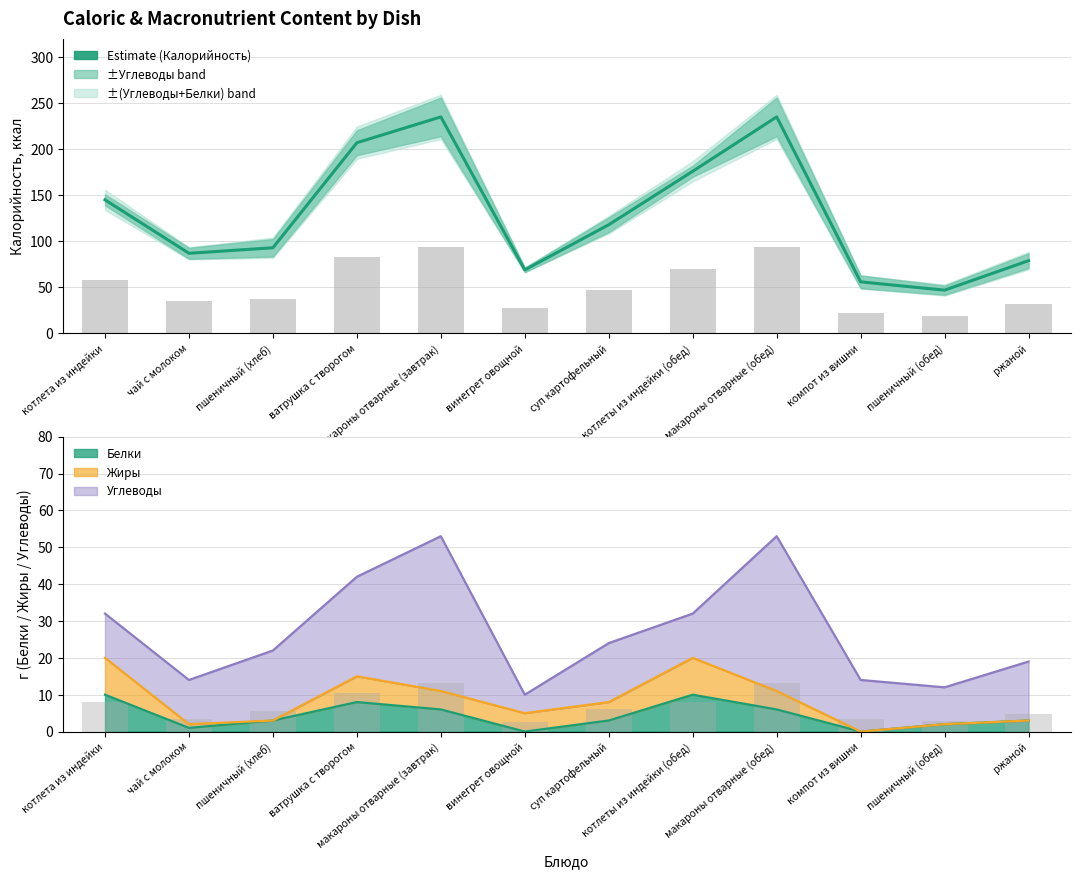

How many bars are there in total?

24